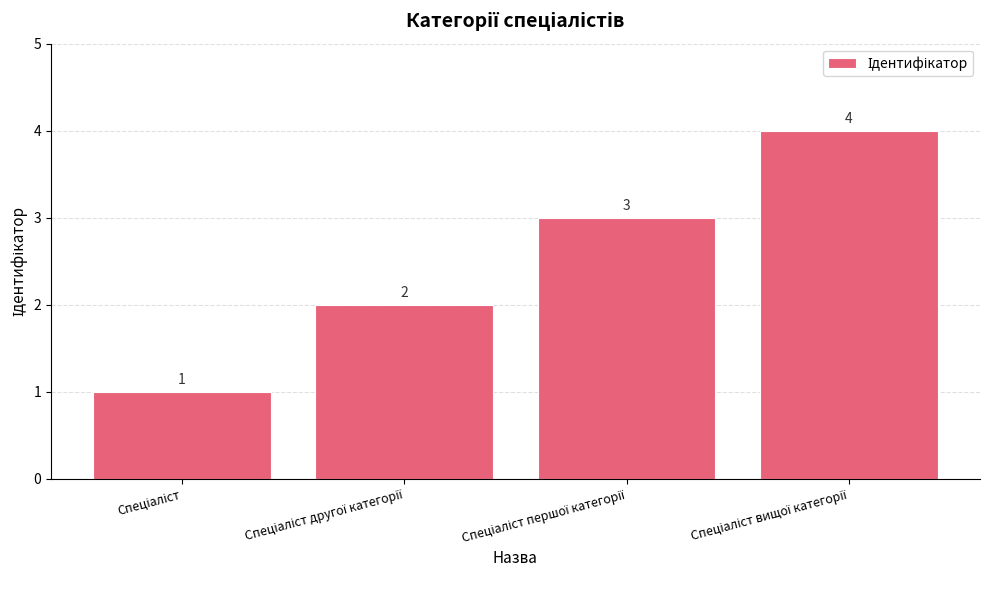

What is the sum of all values?

10